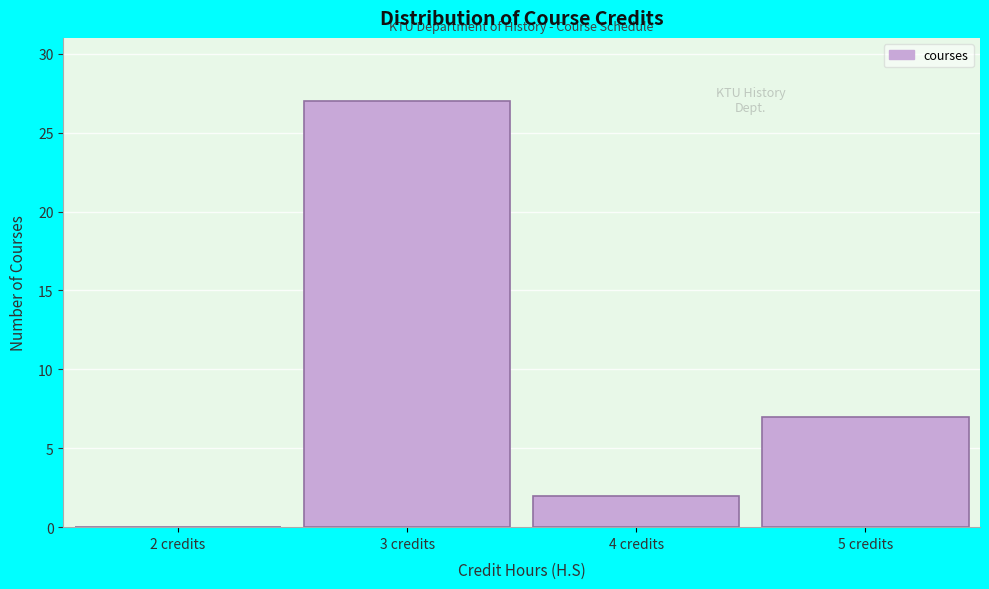

Reading right to left, transcribe all the data shown in this chart.

5 credits=7	4 credits=2	3 credits=27	2 credits=0